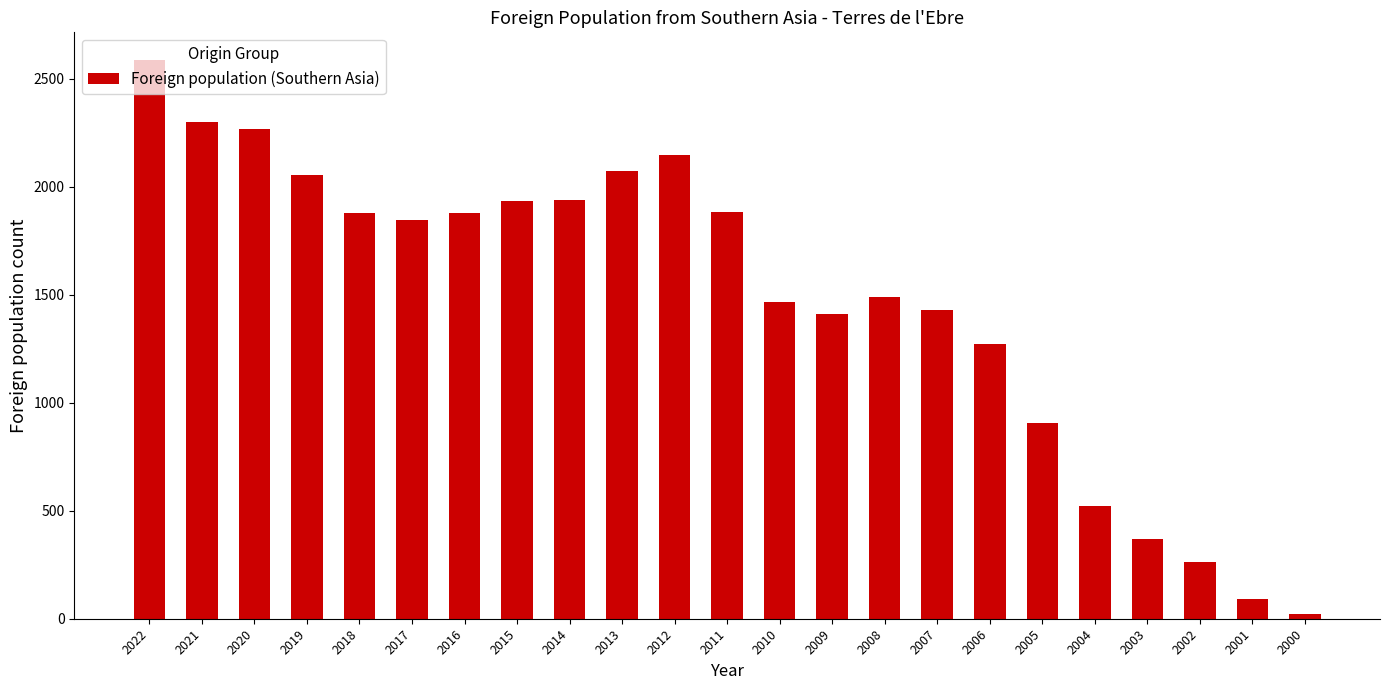

The chart shows a value of 521 at 2004. True or false?

True